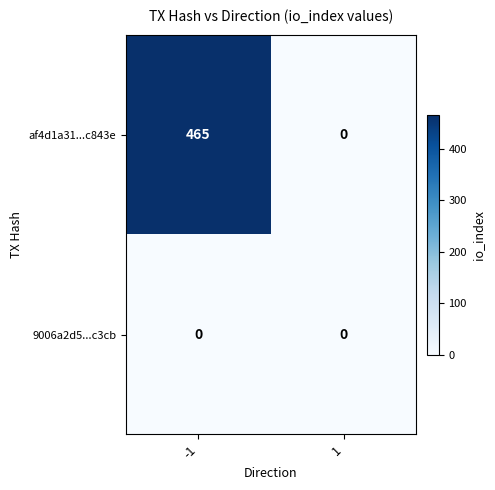

Reading left to right, what are all the values shown in this chart?

af4d1a31...c843e: 465	0
9006a2d5...c3cb: 0	0